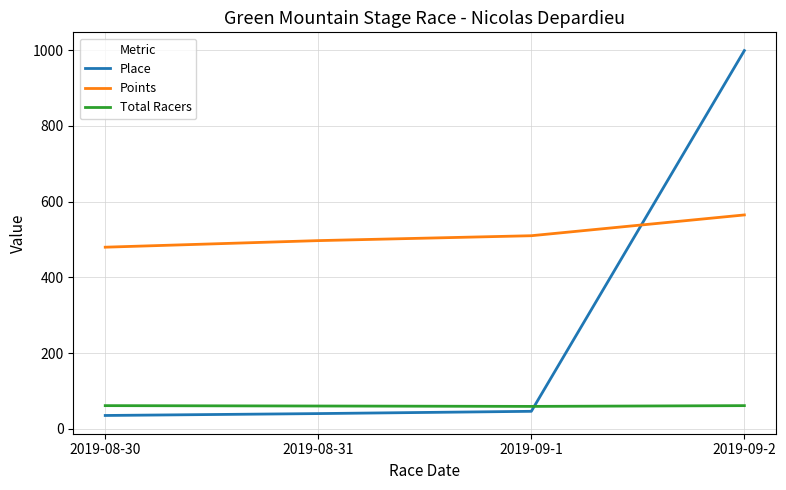

The value of Points at 2019-08-31 is 717.3. True or false?

False